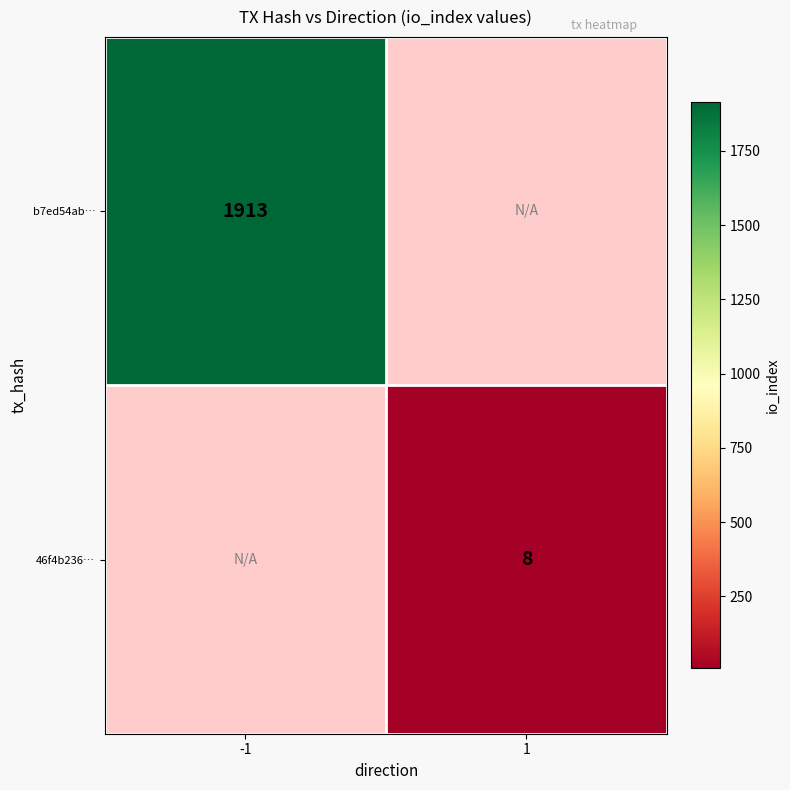

The b7ed54ab… series shows 1913 at -1. True or false?

True